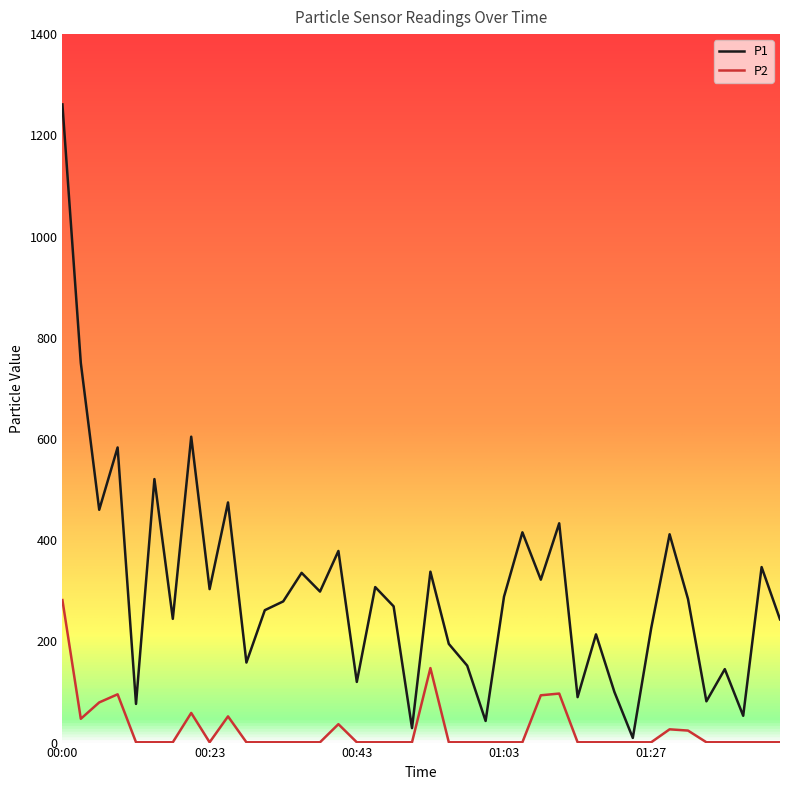

What is the maximum value shown in the chart?

1261.1